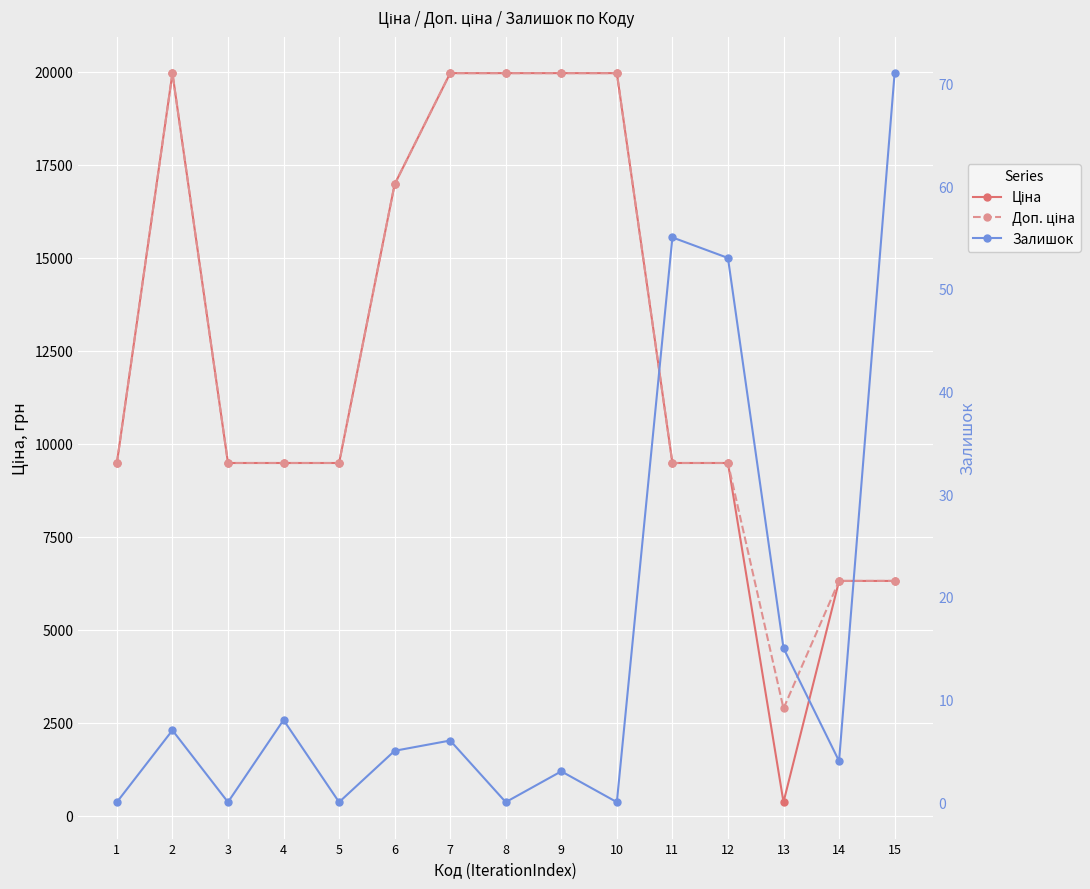

What is the difference between the maximum and minimum values in the Доп. ціна series?

17085.4